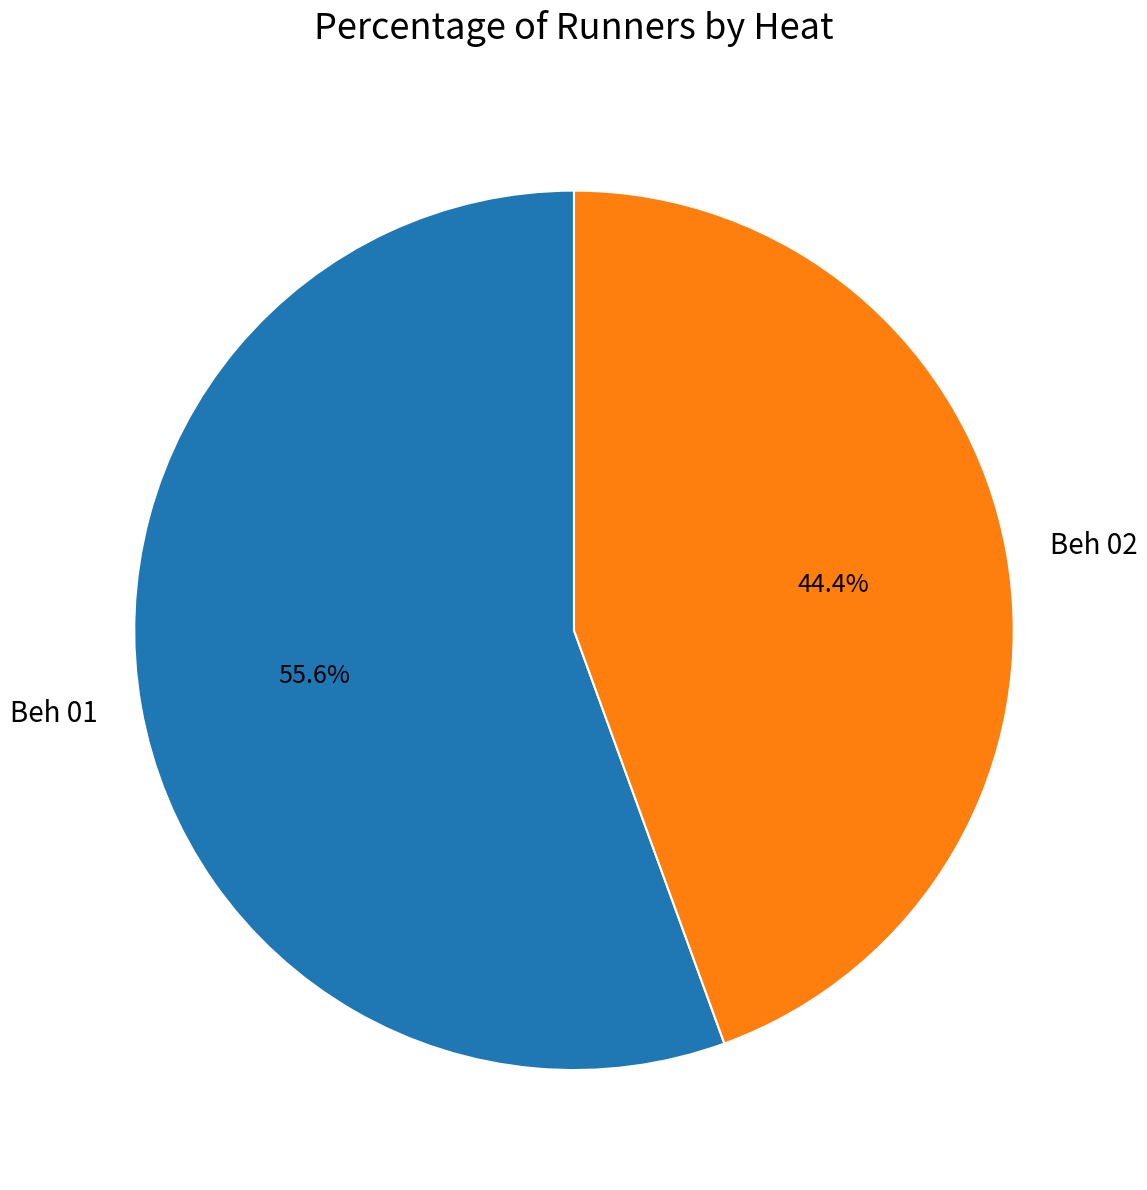

Count the number of slices in the pie.

2